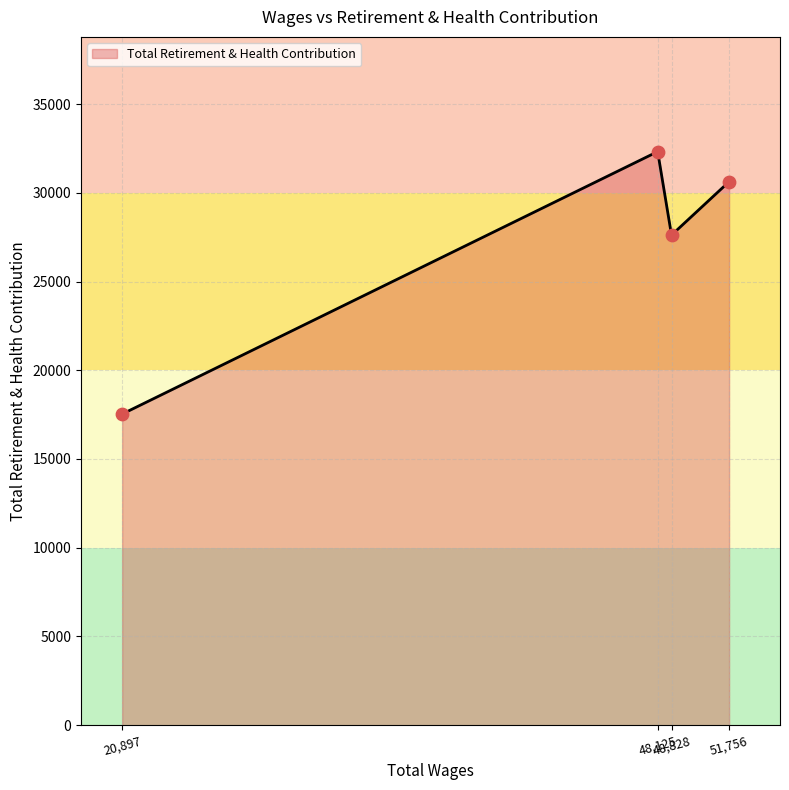

What is the maximum value shown in the chart?

32320